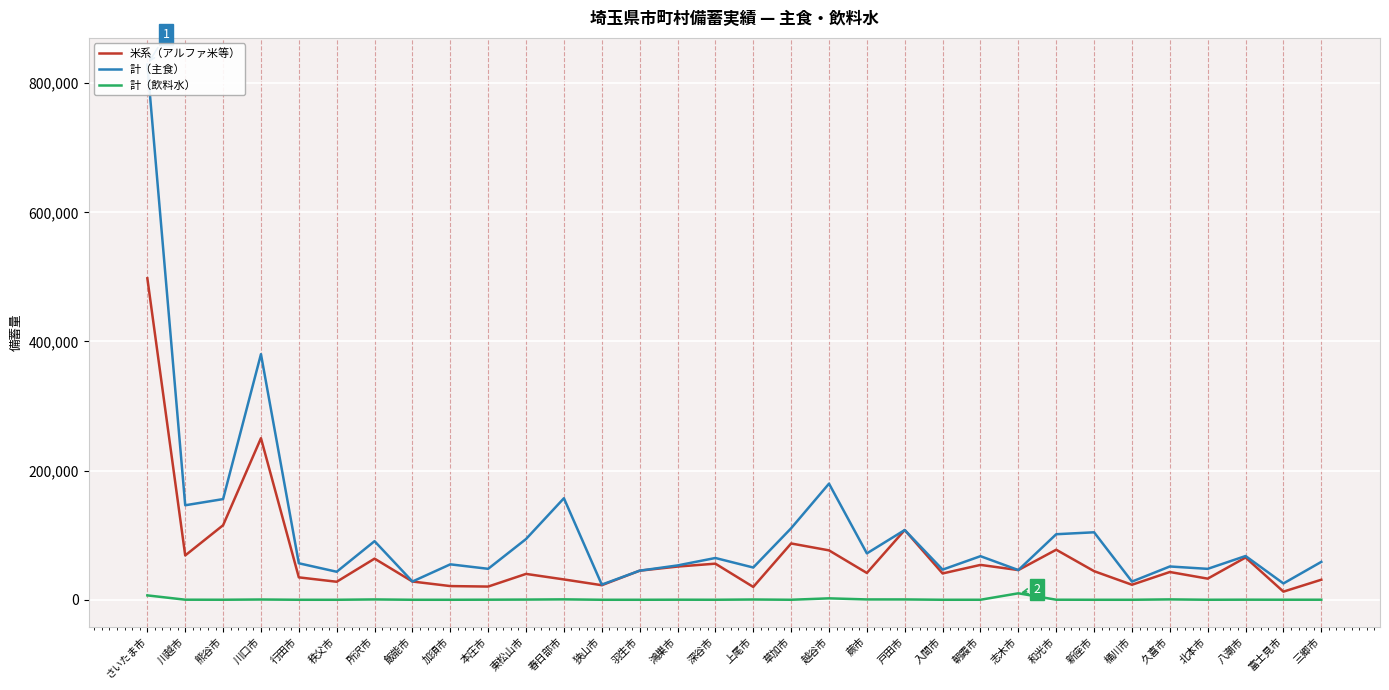

The 計（飲料水） series shows 164.2 at 蕨市. True or false?

False